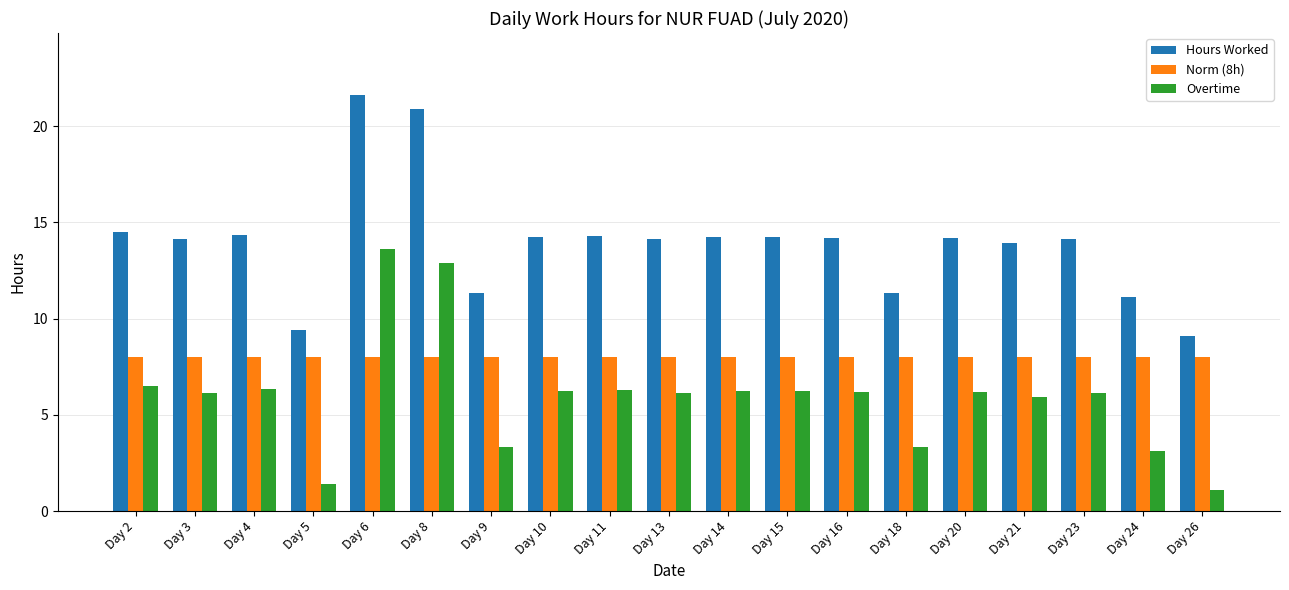

Rank the series at Day 16 from lowest to highest value.

Overtime, Norm (8h), Hours Worked